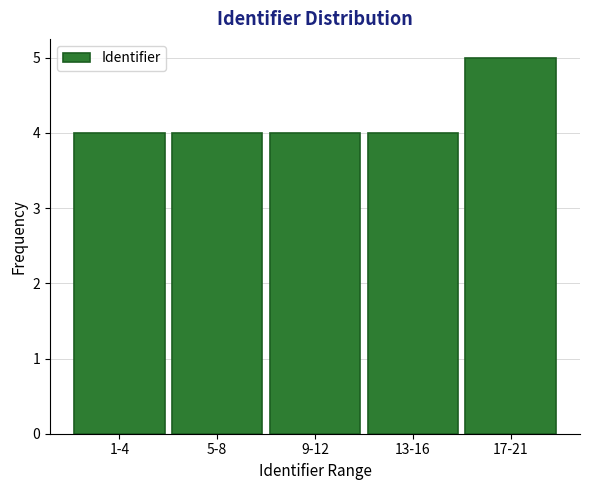

Reading left to right, transcribe all the data shown in this chart.

4	4	4	4	5